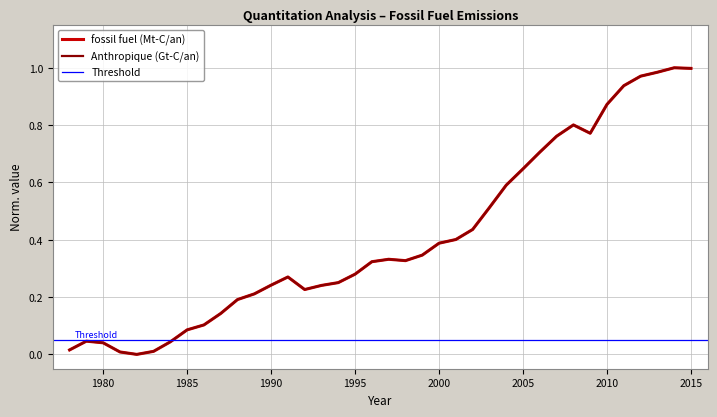

Which has a higher value, 2008 or 2009?

2008